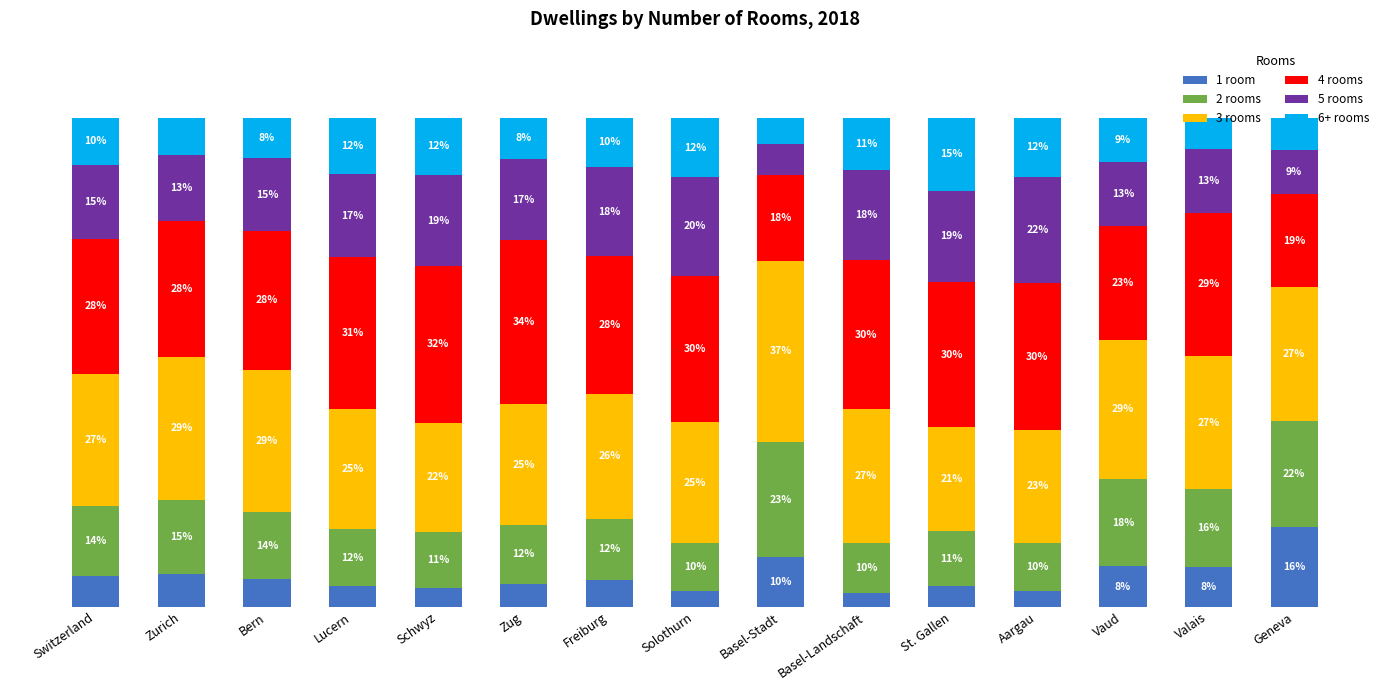

What is the label of the 1st bar from the left?

Switzerland